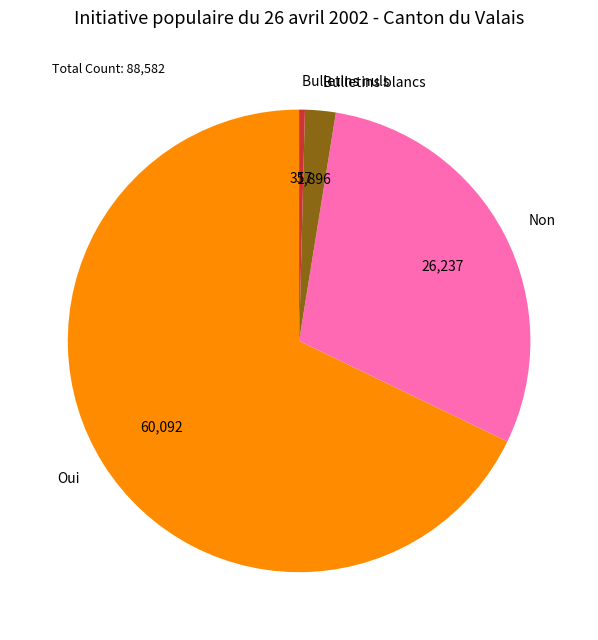

Approximately how many times larger is the value at Oui compared to Bulletins blancs?

31.7